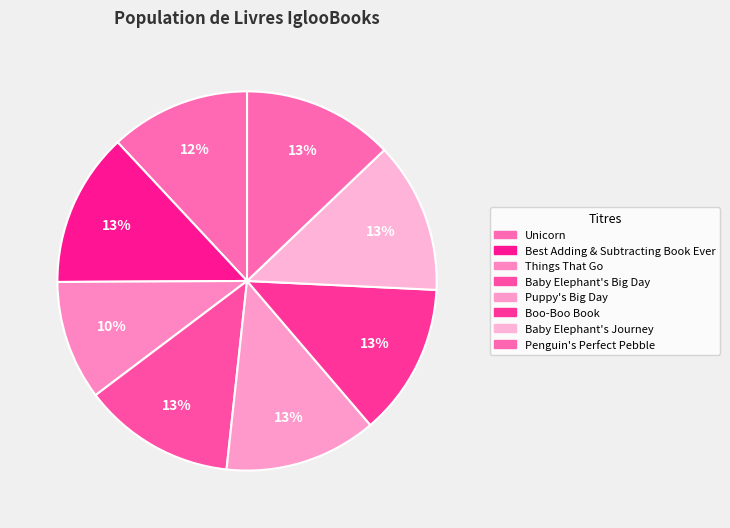

How many segments does this pie chart have?

8